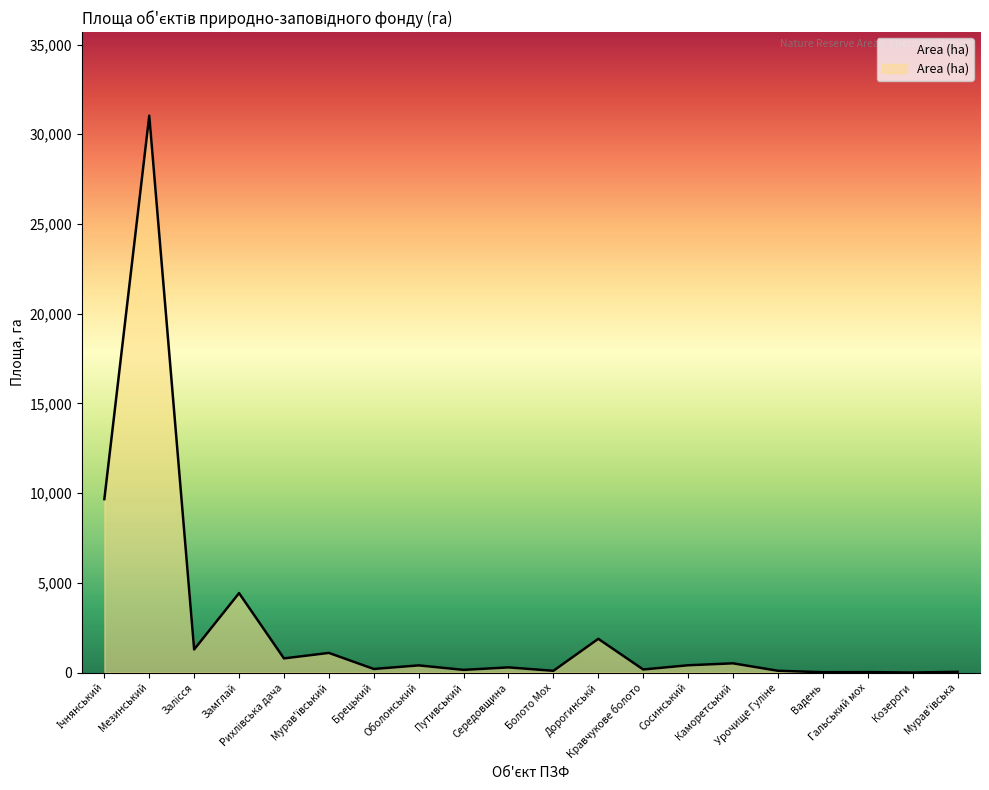

What is the difference between the maximum and minimum values?

31033.2